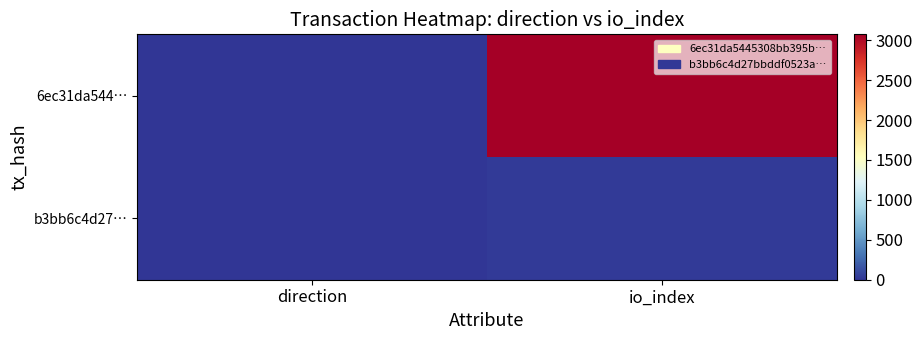

Which category has the highest value across all series?

io_index